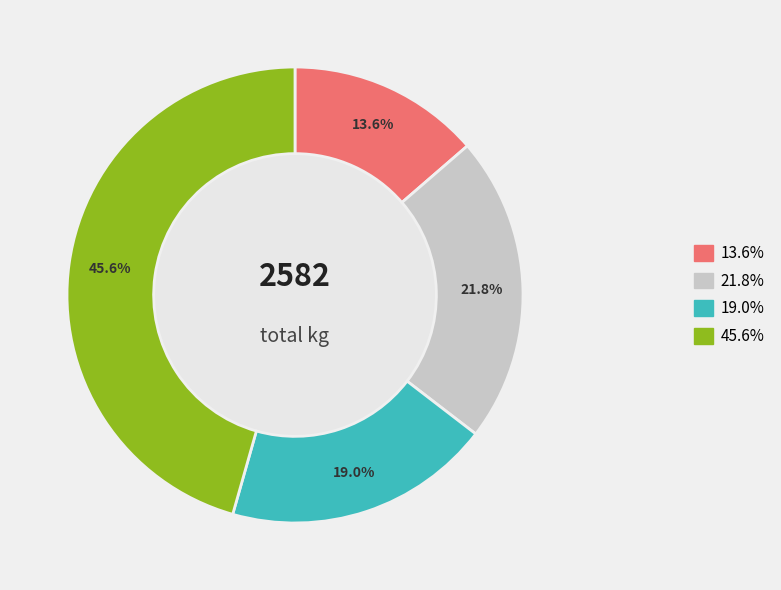

Does any single category account for the majority?

No